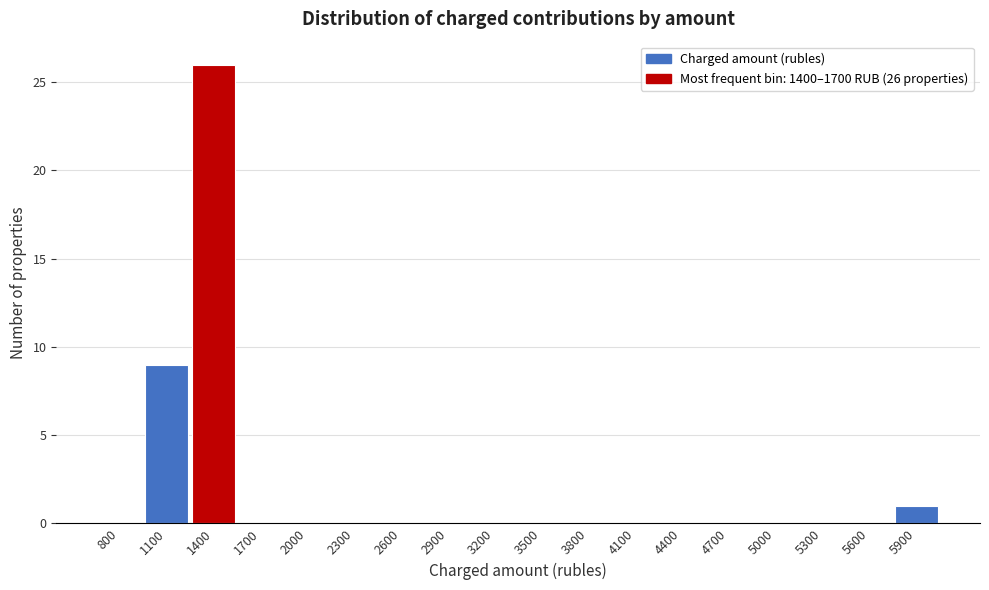

Reading left to right, transcribe all the data shown in this chart.

800=0	1100=9	1400=26	1700=0	2000=0	2300=0	2600=0	2900=0	3200=0	3500=0	3800=0	4100=0	4400=0	4700=0	5000=0	5300=0	5600=0	5900=1